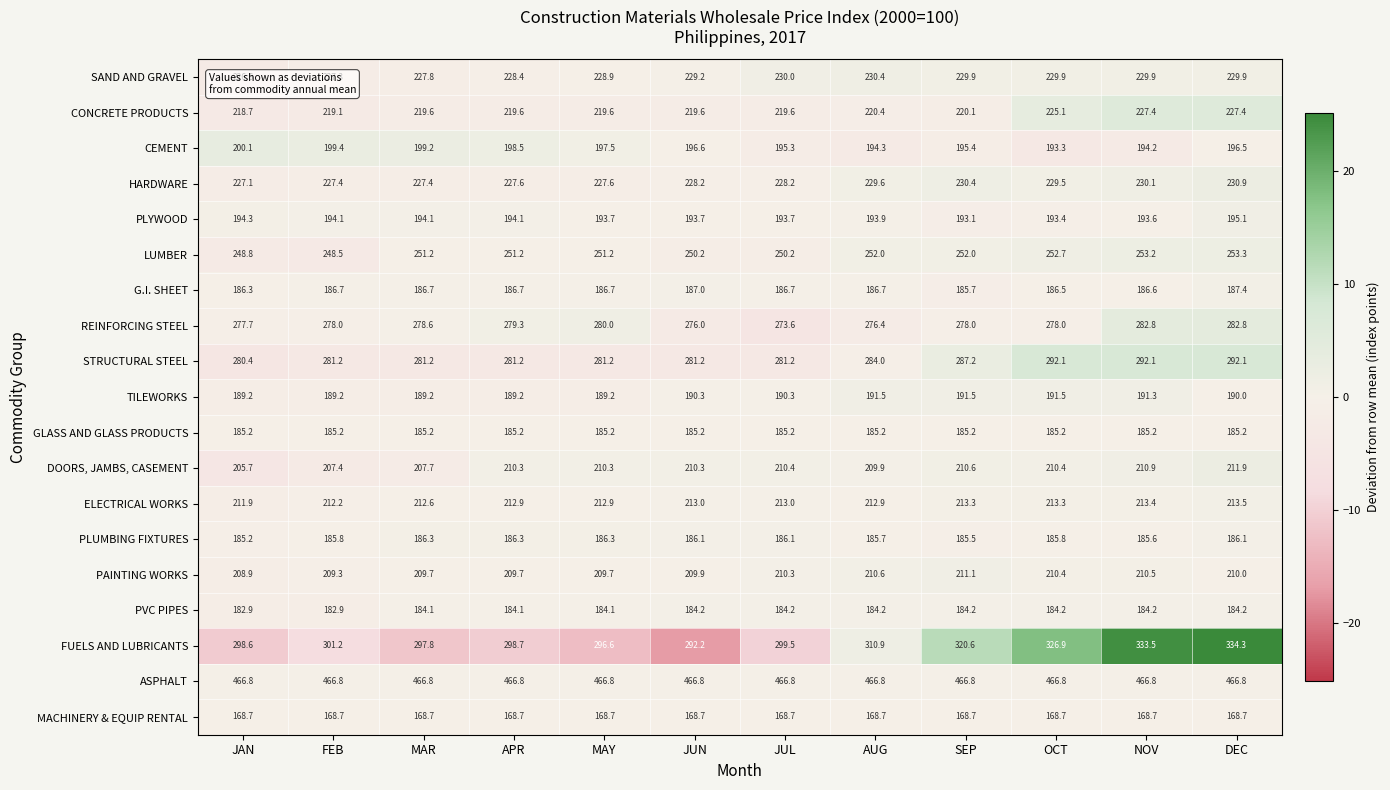

What is the difference between the highest and lowest values at APR?

298.1